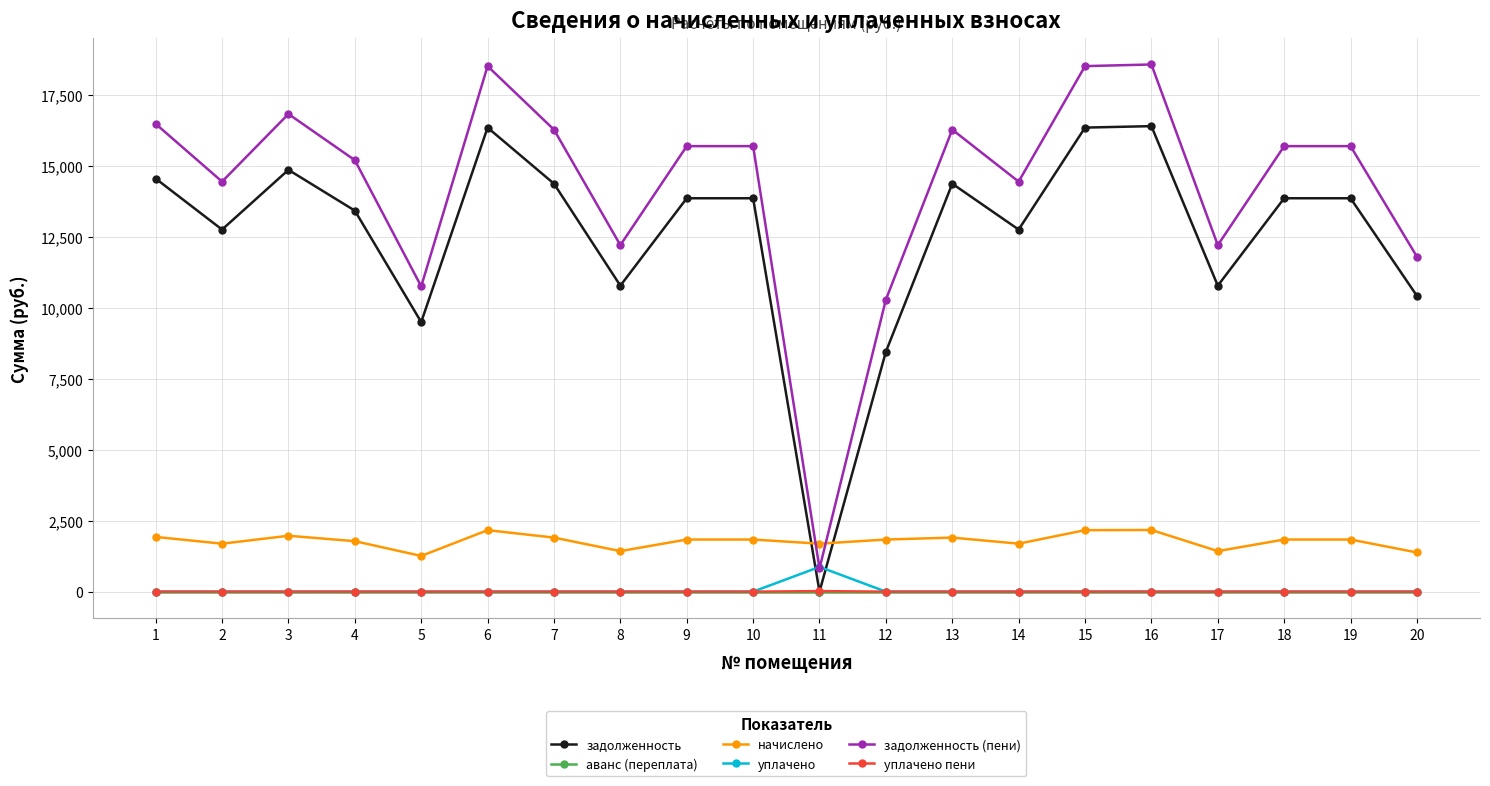

Where is the first local maximum for задолженность (пени)?

3